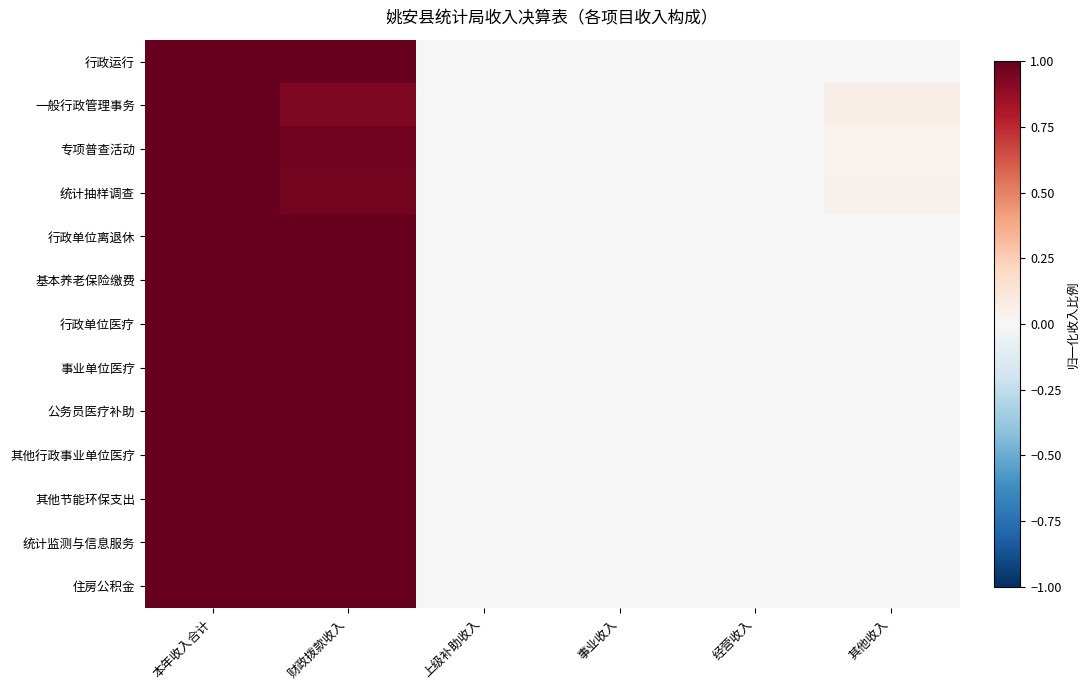

How many distinct data groups are displayed?

13